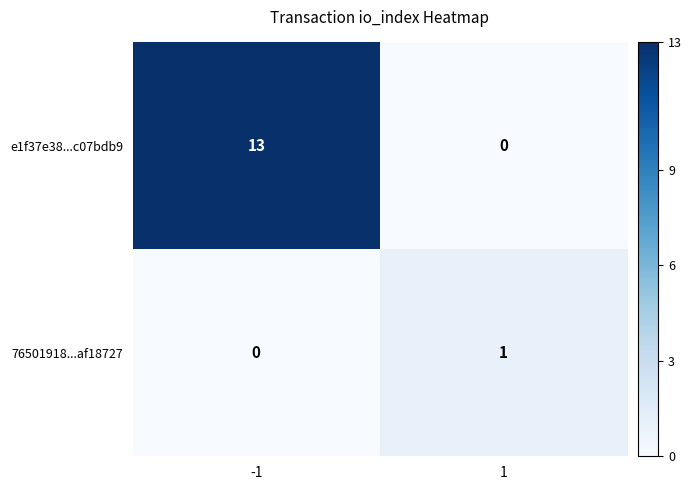

Reading right to left, list all the values displayed in this chart.

e1f37e38...c07bdb9: 1=0	-1=13
76501918...af18727: 1=1	-1=0